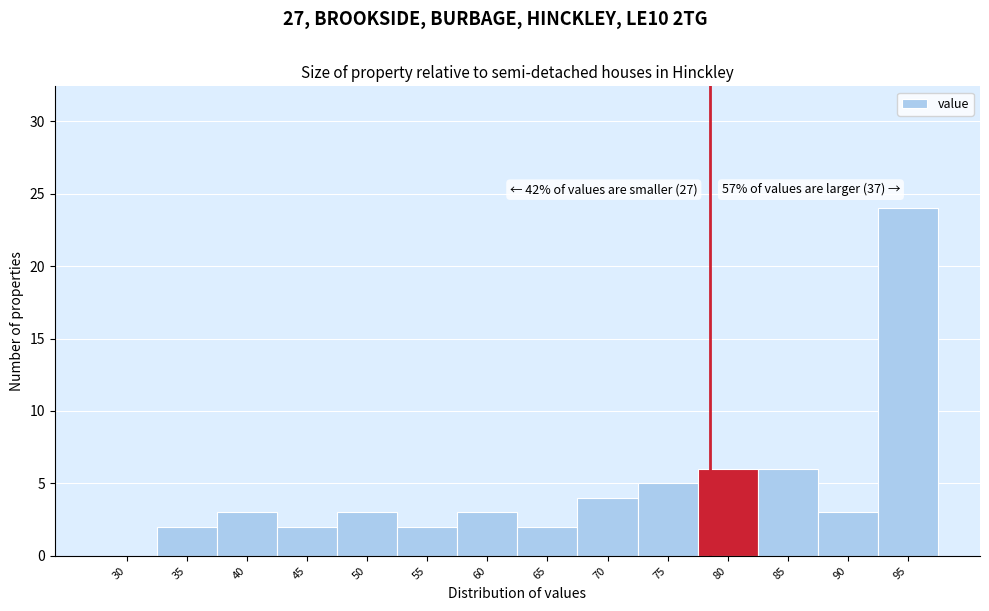

Reading left to right, list all the values displayed in this chart.

30=0	35=2	40=3	45=2	50=3	55=2	60=3	65=2	70=4	75=5	80=6	85=6	90=3	95=24